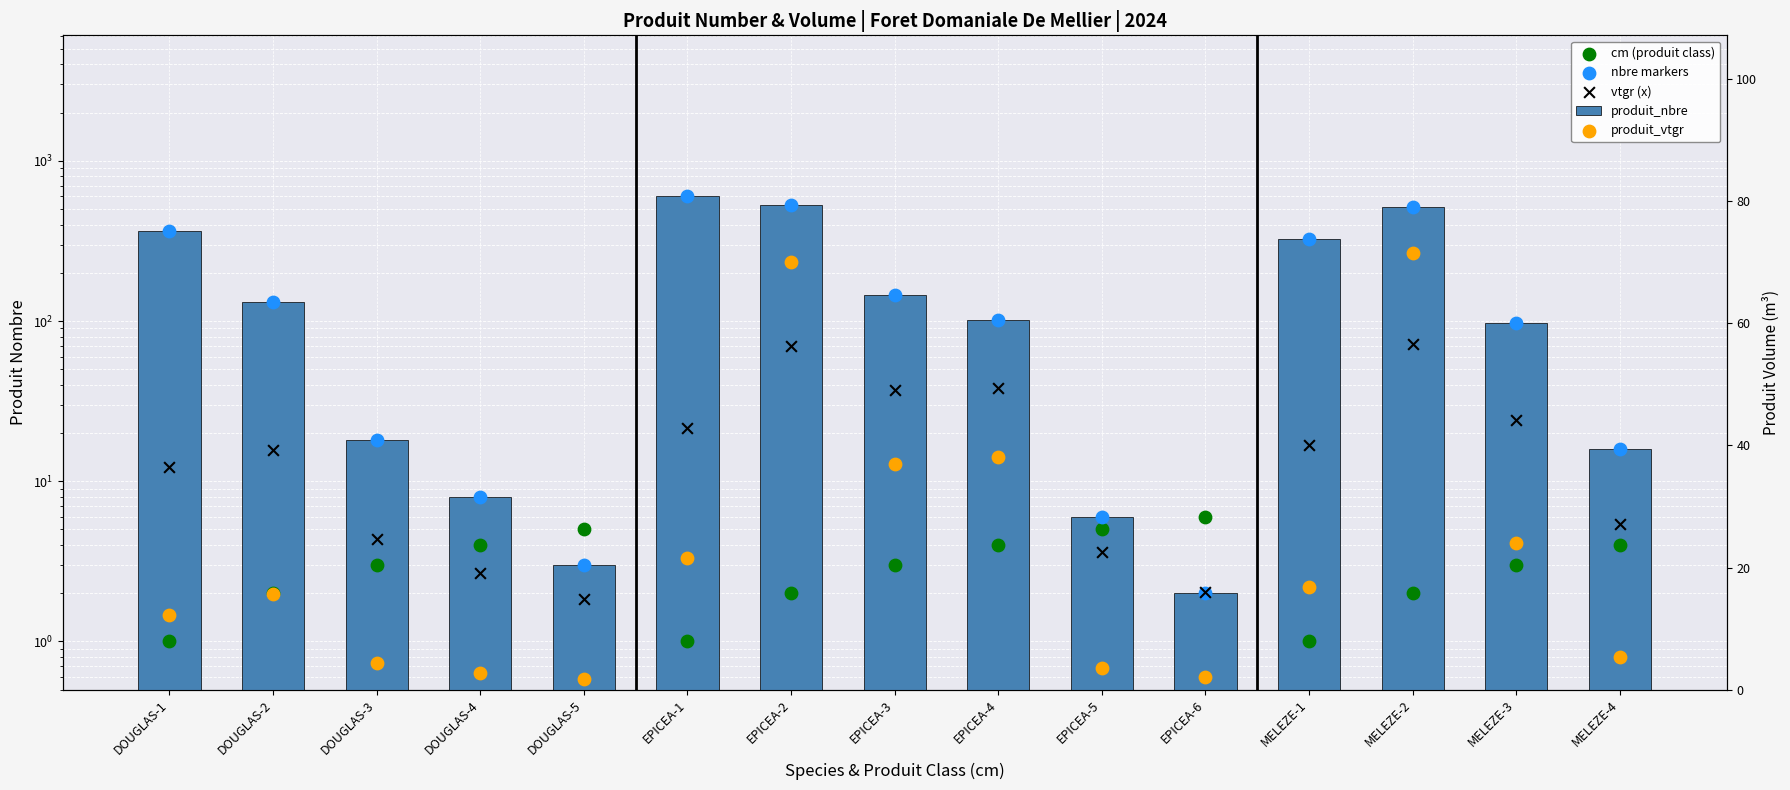

At which category is the sum across all series the highest?

EPICEA-1